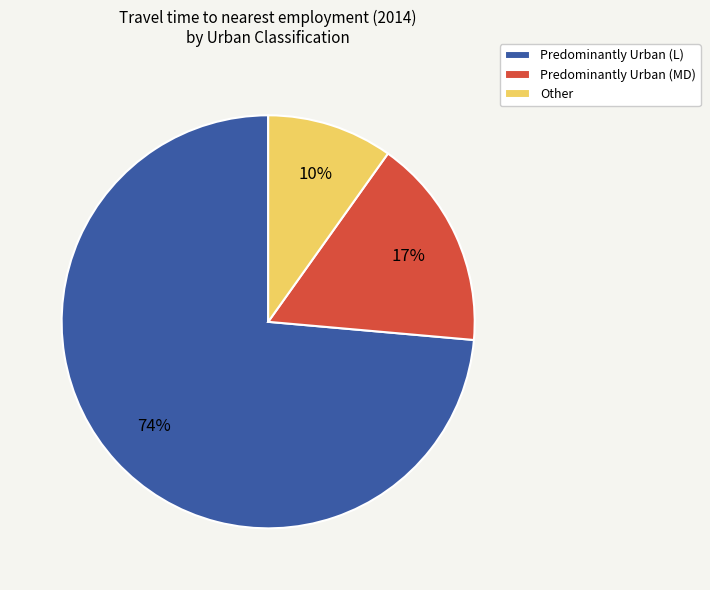

What is the ratio of the value at Other to the value at Predominantly Urban (MD)?

0.6